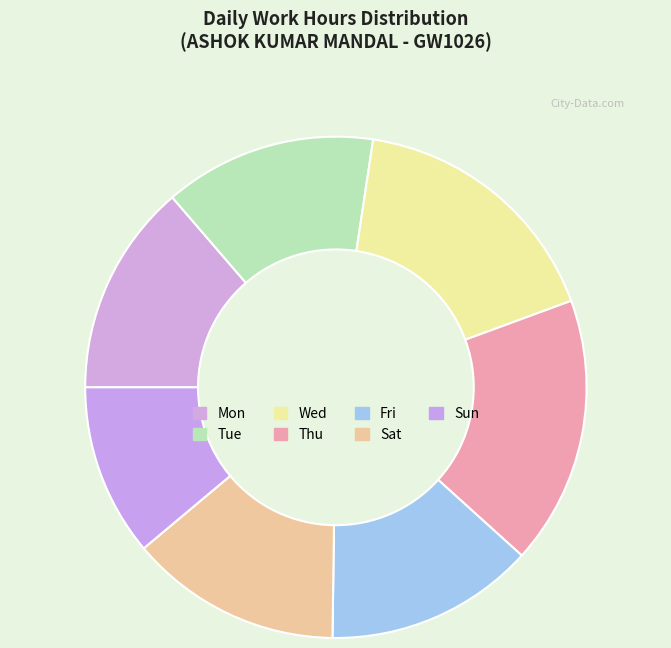

How many slices are in this pie chart?

7